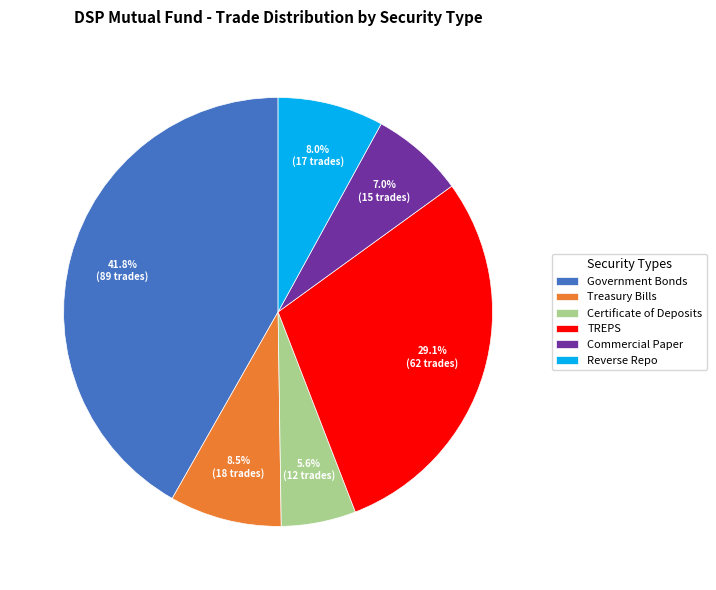

Does any single category account for the majority?

No